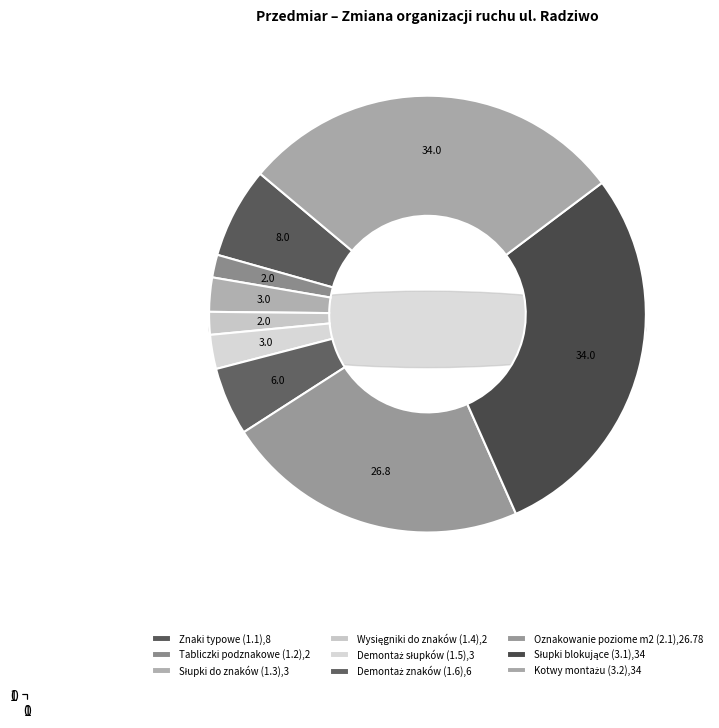

Count the number of slices in the pie.

9